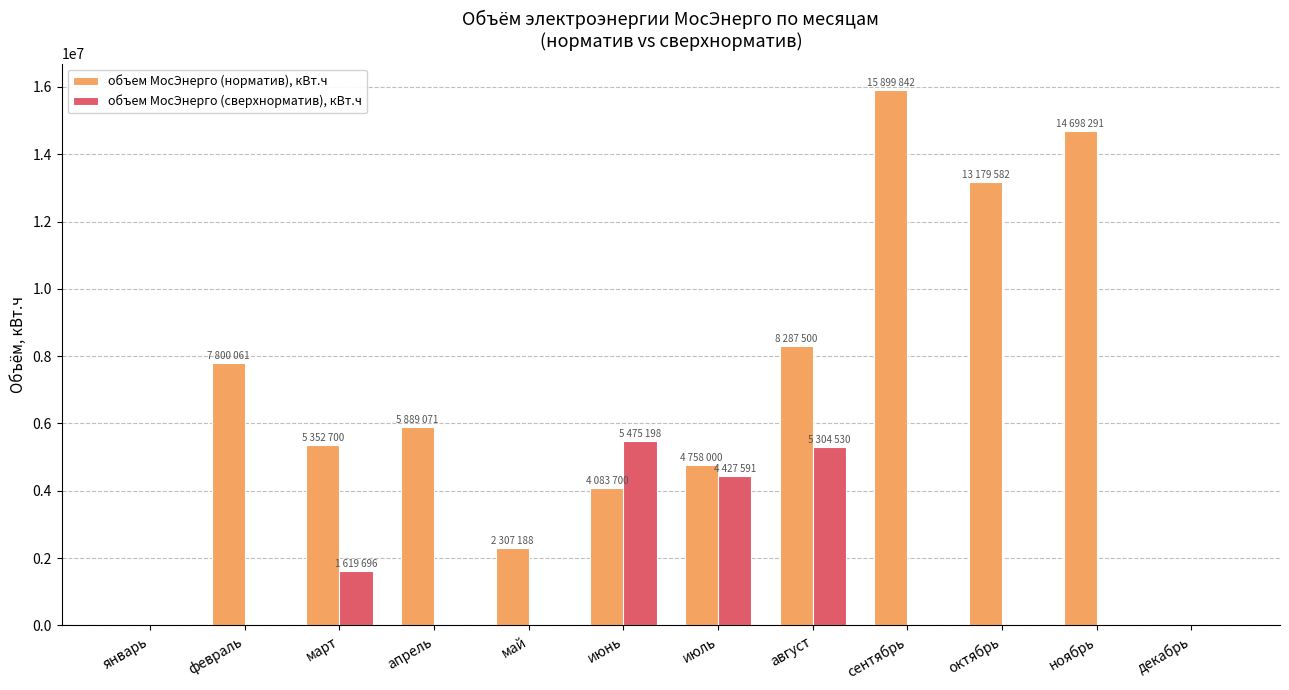

What is the total value across all series at июнь?

9558898